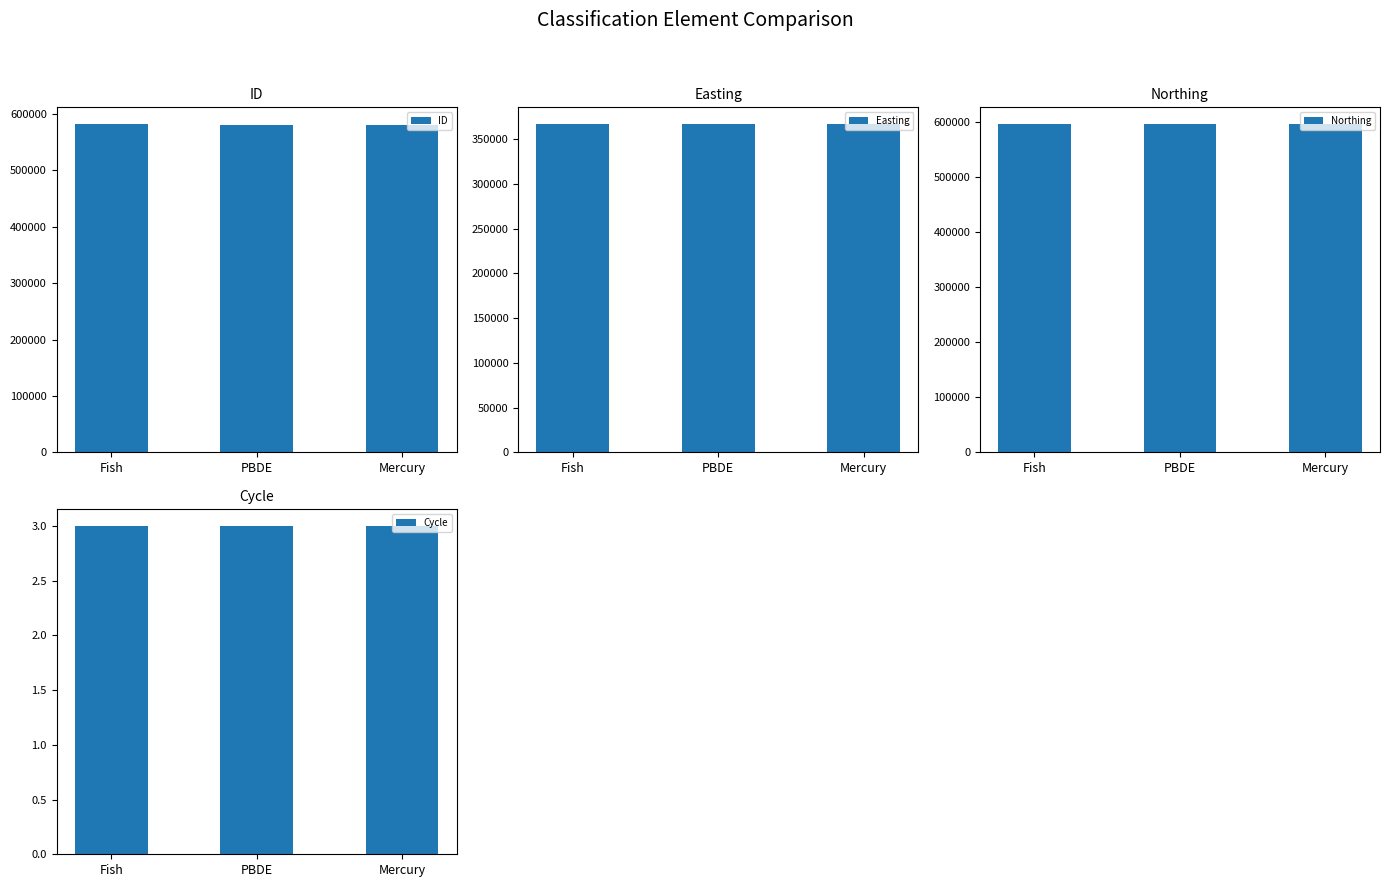

Is it true that ID equals 843407 at PBDE?

False